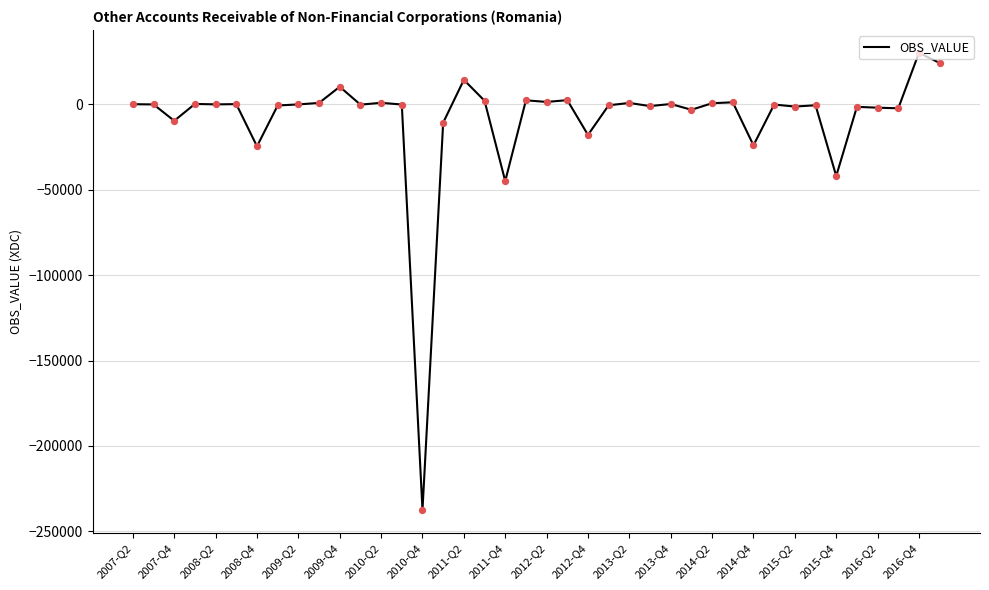

What is the difference between the maximum and minimum values?

267671.0